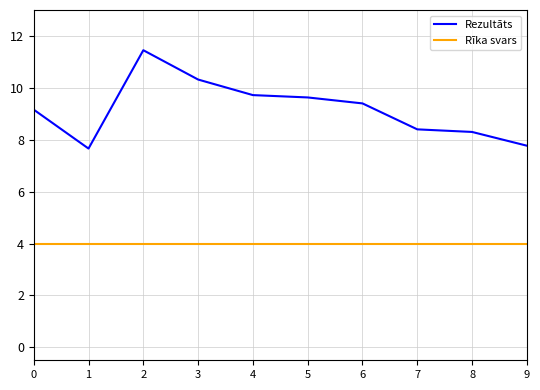

What is the difference between the maximum and minimum values in the Rezultāts series?

3.8